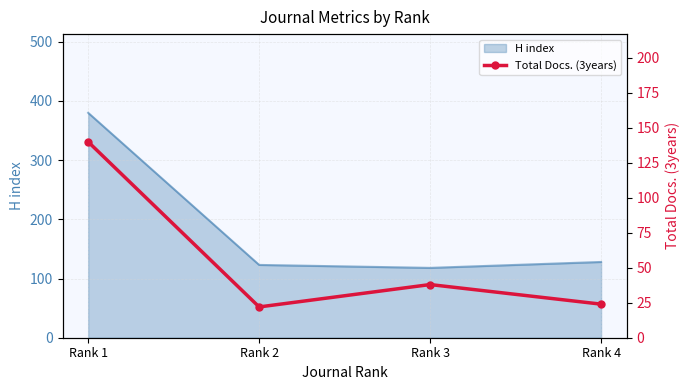

What is the value of the 2nd point from the left?

22